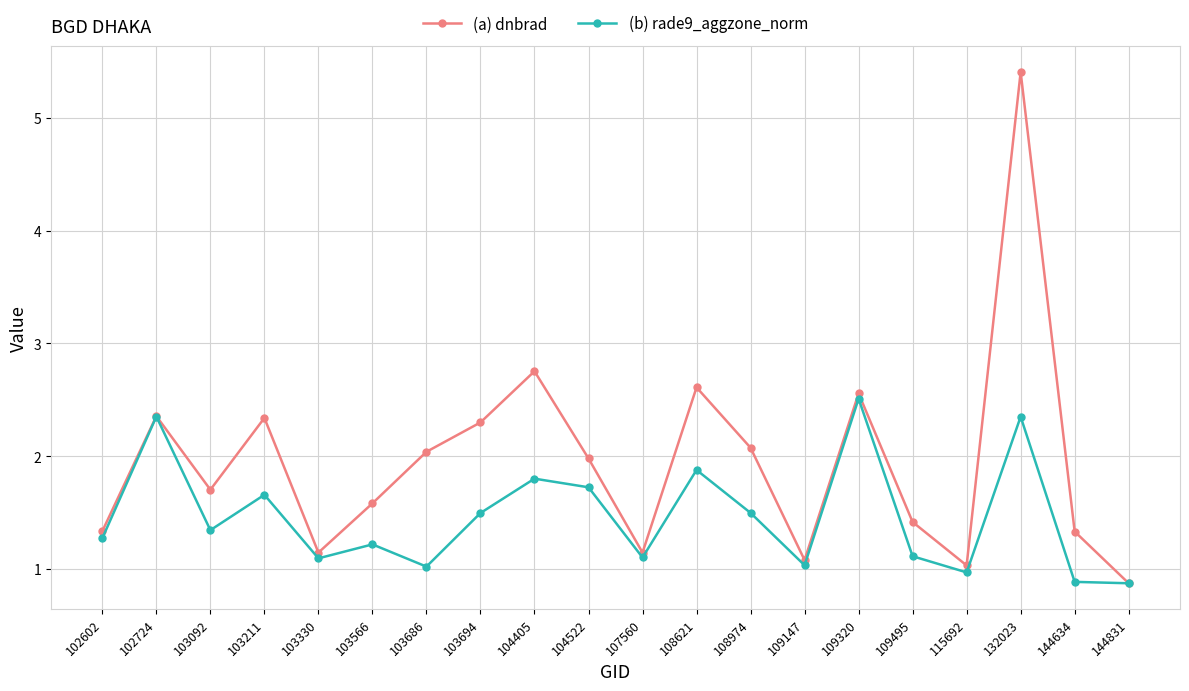

In (a) dnbrad, how many points are higher than both neighbors (excluding endpoints)?

6